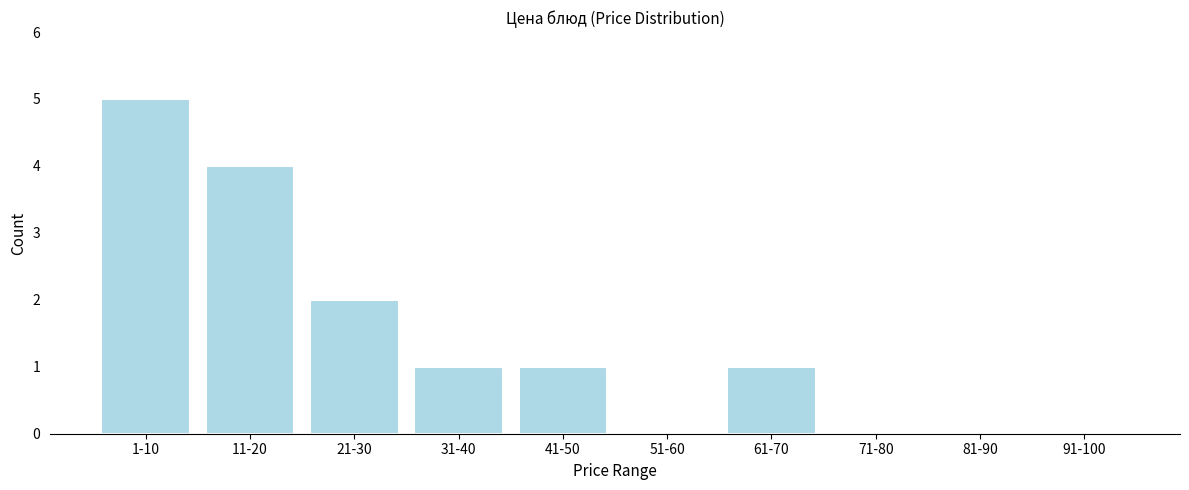

Reading left to right, what are all the values shown in this chart?

1-10=5	11-20=4	21-30=2	31-40=1	41-50=1	51-60=0	61-70=1	71-80=0	81-90=0	91-100=0